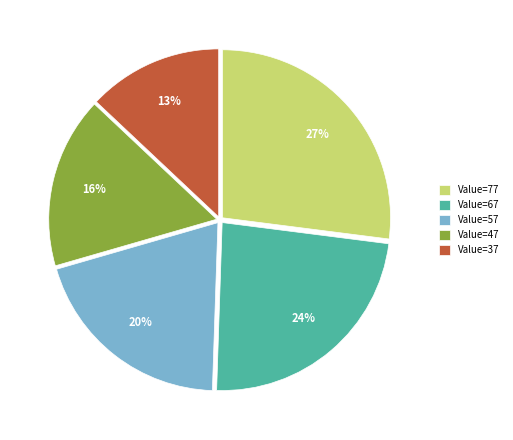

To the nearest percent, what is the combined percentage of Value=77 and Value=57?

47%